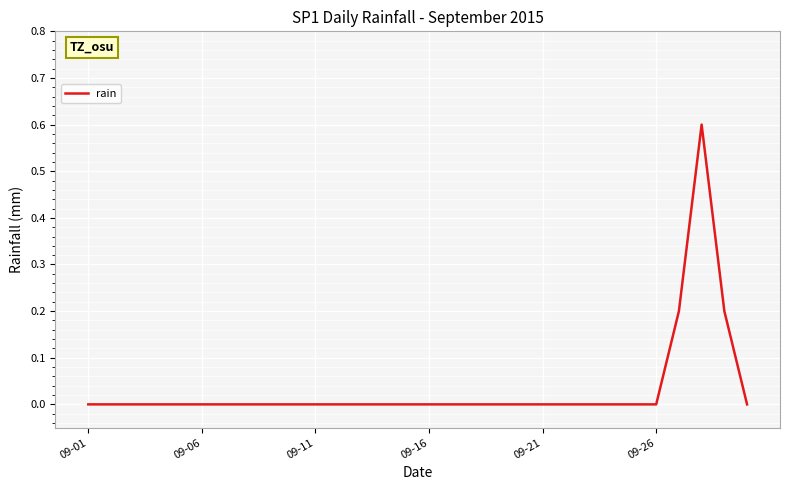

What is the maximum value shown in the chart?

0.6